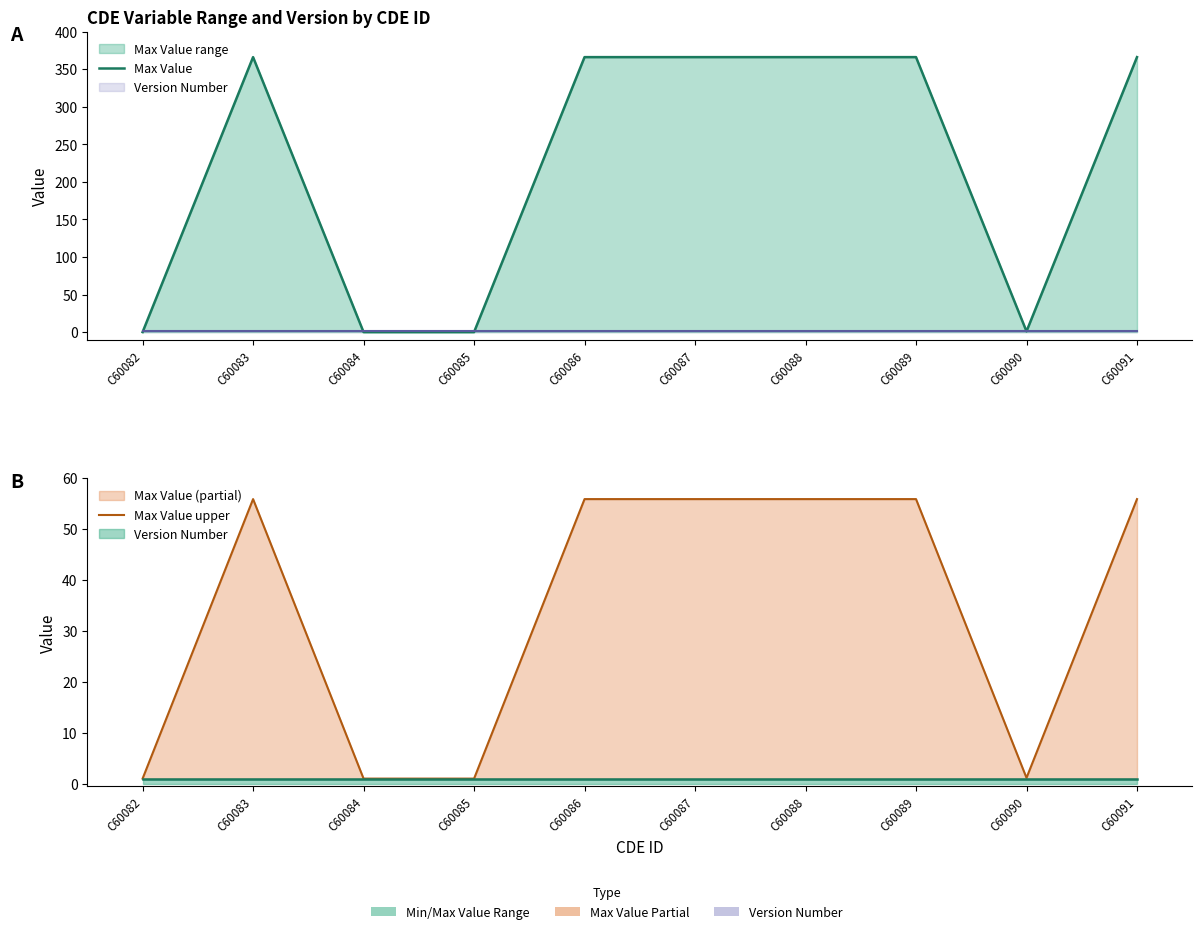

Is it true that Max Value upper equals 94.5 at C60089?

False